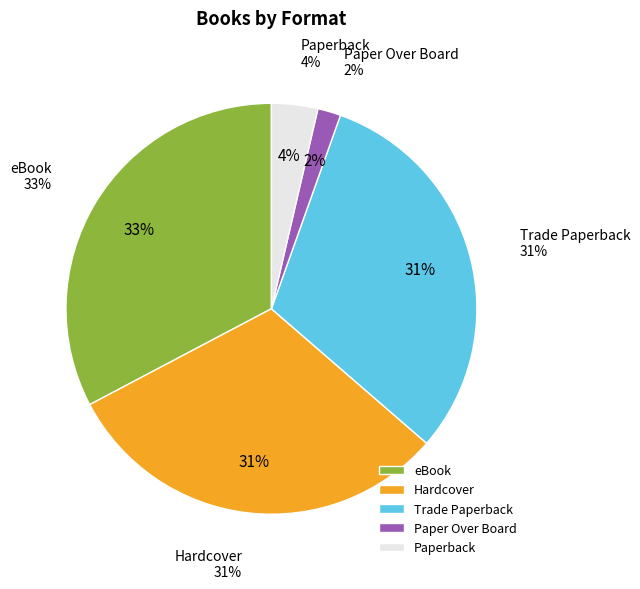

How many slices are in this pie chart?

5